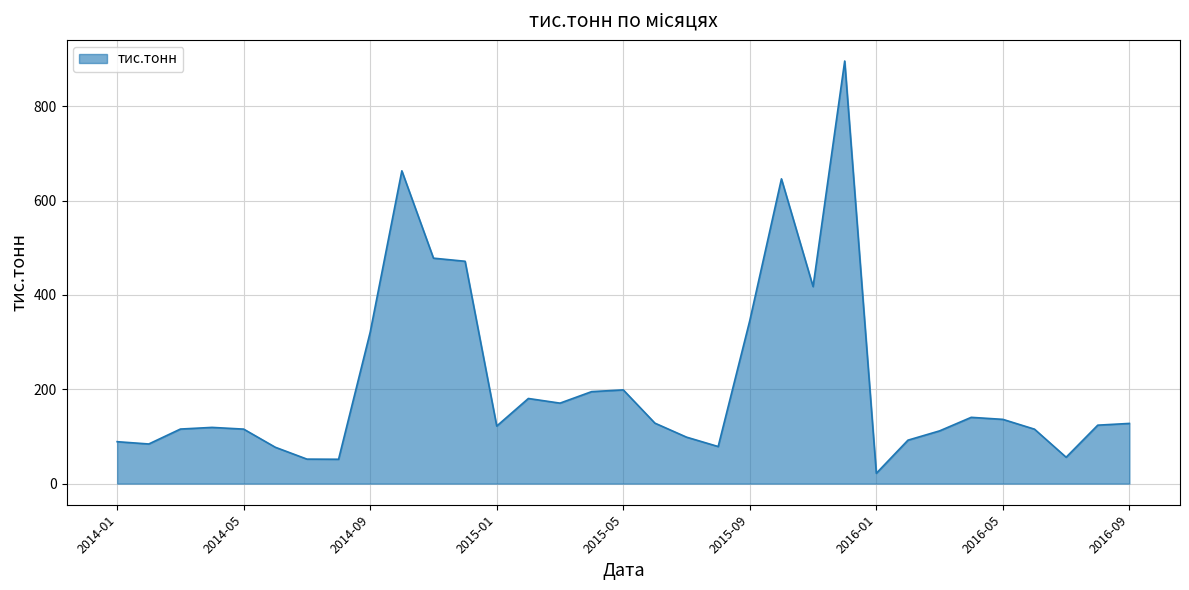

What is the greatest value displayed?

895.9